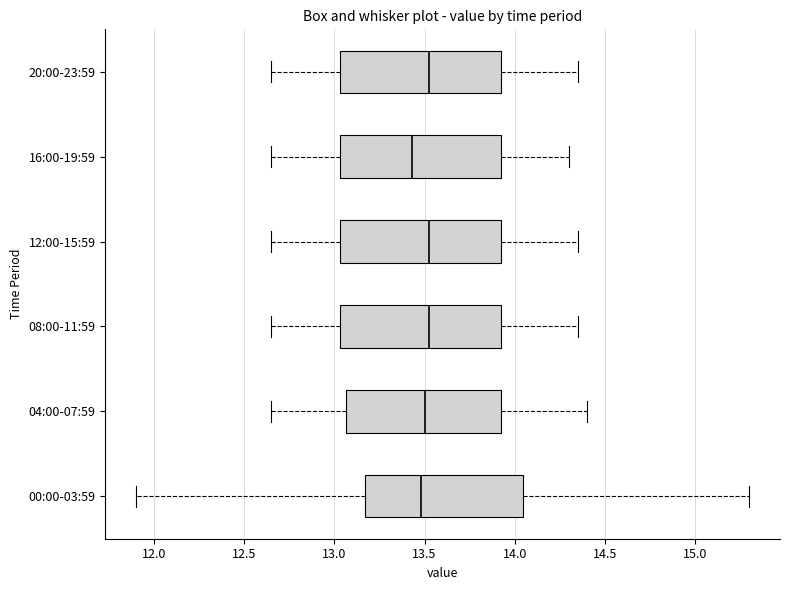

Reading bottom to top, read every box against the x-axis: the position of its median line, the range the box covers, and the ends of its whiskers. The values are not printed on the chart, so give them approximately, as read against the axis.

00:00-03:59: median 13.50, box 13.15 to 14.05, whiskers 11.90 to 15.30
04:00-07:59: median 13.50, box 13.05 to 13.95, whiskers 12.65 to 14.40
08:00-11:59: median 13.55, box 13.05 to 13.95, whiskers 12.65 to 14.35
12:00-15:59: median 13.55, box 13.05 to 13.95, whiskers 12.65 to 14.35
16:00-19:59: median 13.45, box 13.05 to 13.95, whiskers 12.65 to 14.30
20:00-23:59: median 13.55, box 13.05 to 13.95, whiskers 12.65 to 14.35